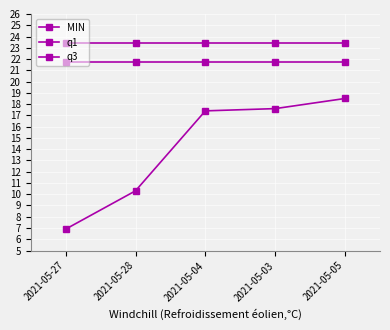

How many lines are shown in the chart?

3